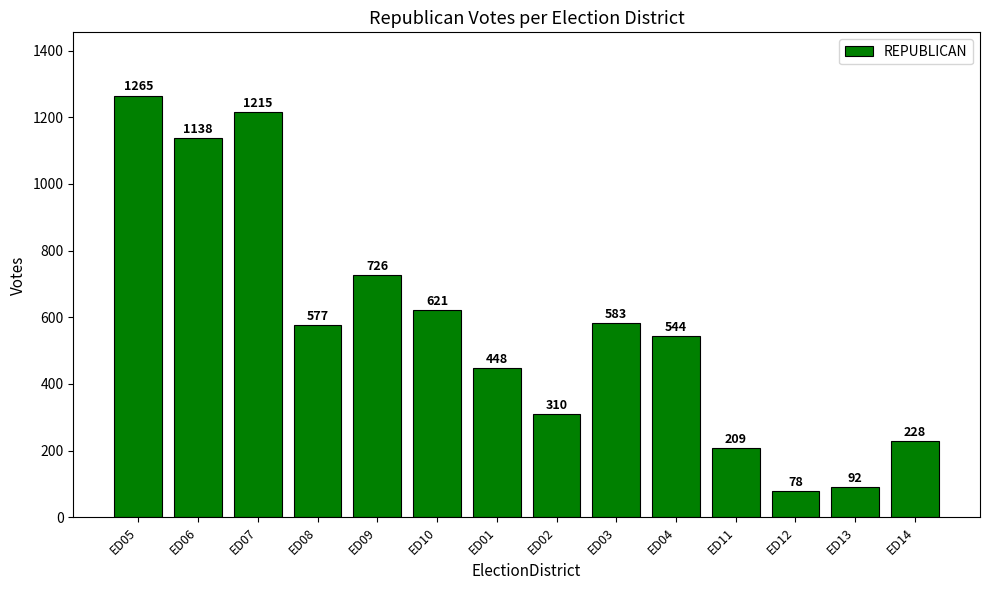

Does the chart contain any negative values?

No